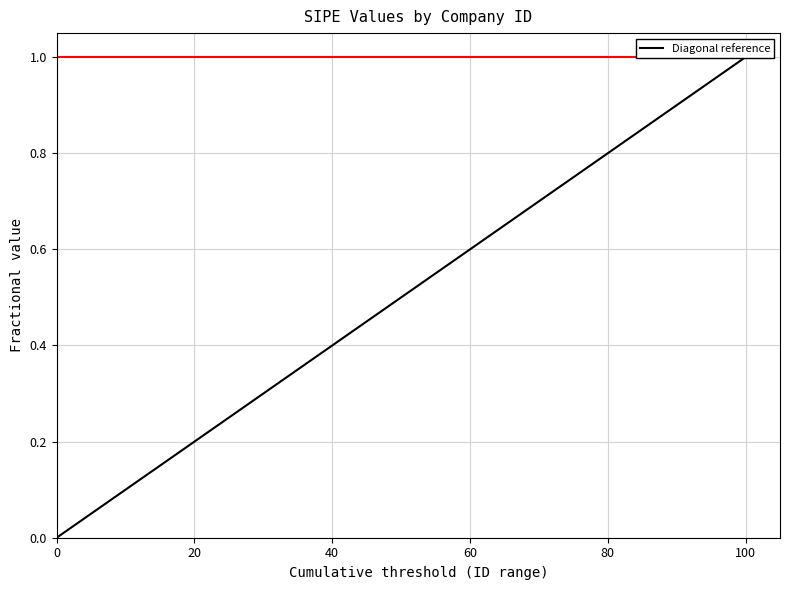

How many positive values are there?

1